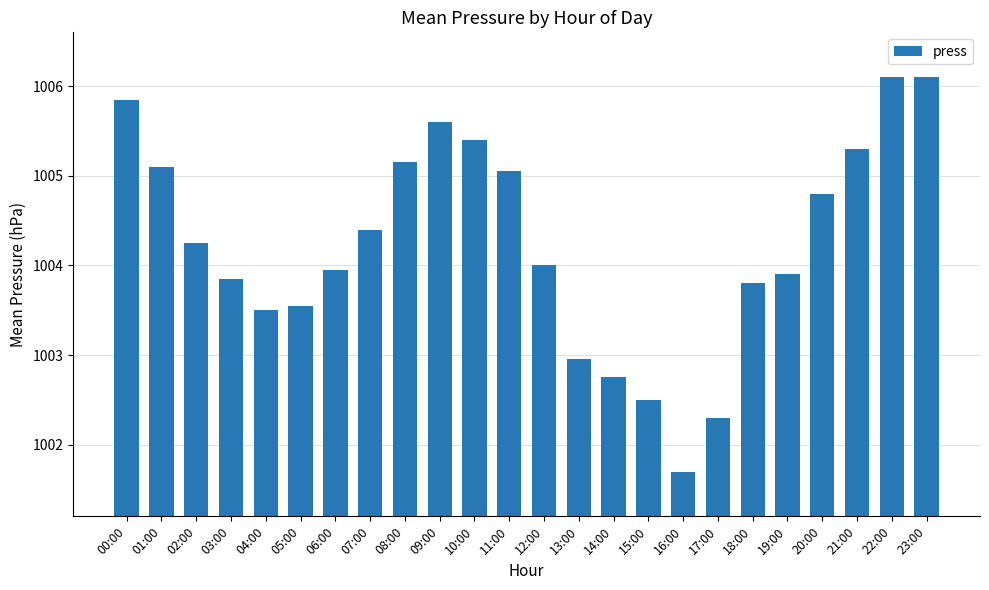

What is the difference between the values at 20:00 and 07:00?

0.4